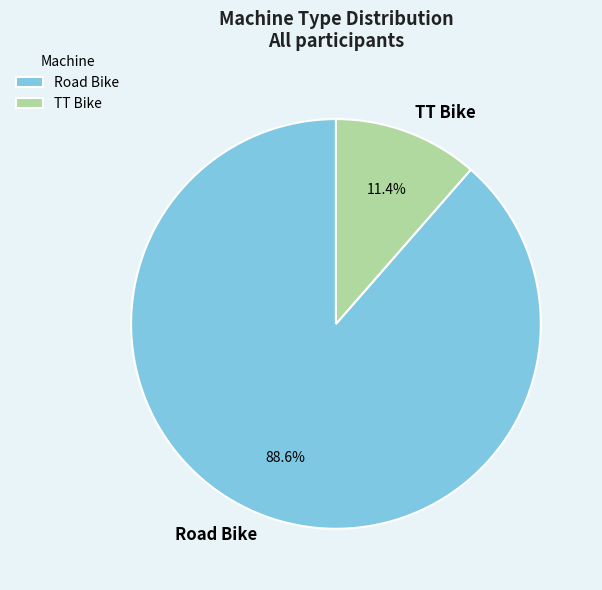

To the nearest percent, what percentage of the pie is TT Bike?

11%